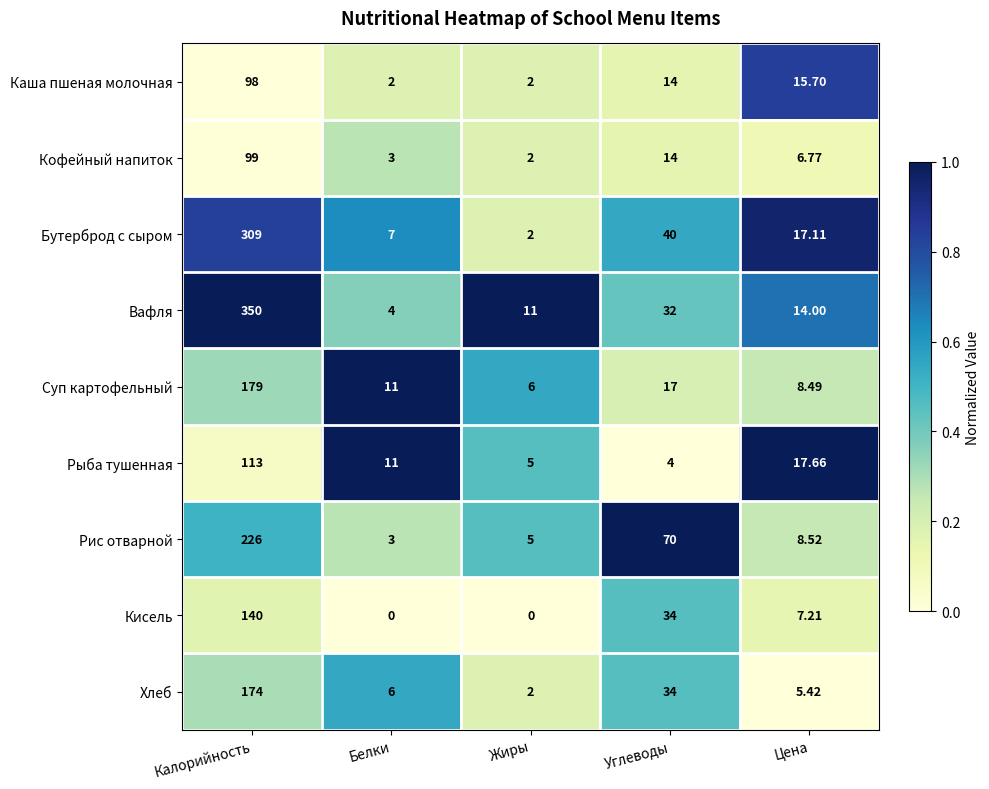

Between Калорийность and Белки, which series saw the biggest shift?

Вафля